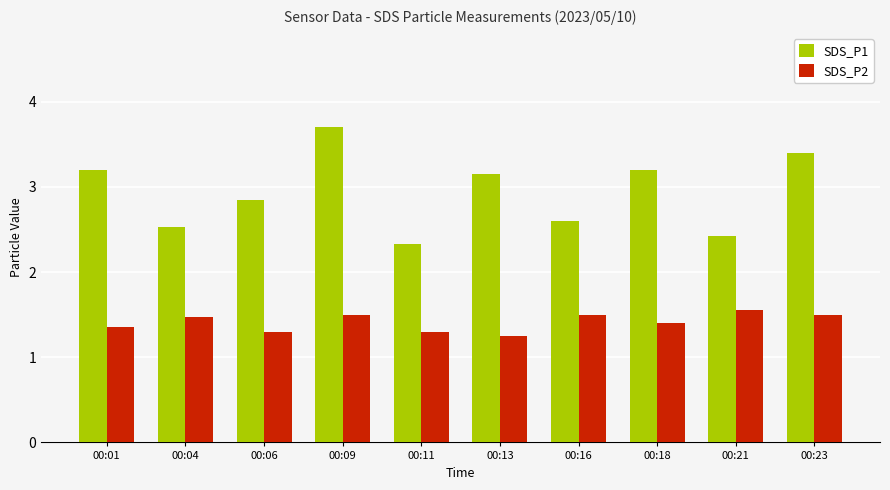

At which category is the sum across all series the highest?

00:09